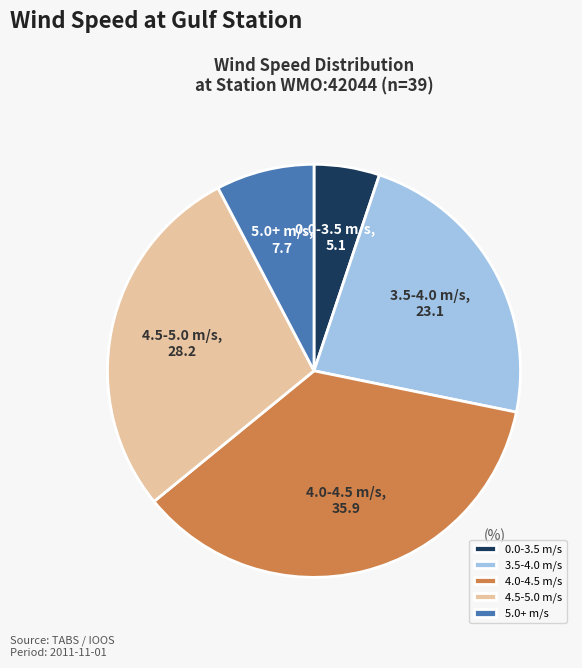

True or false: 0.0-3.5 m/s accounts for 1% of the total.

False